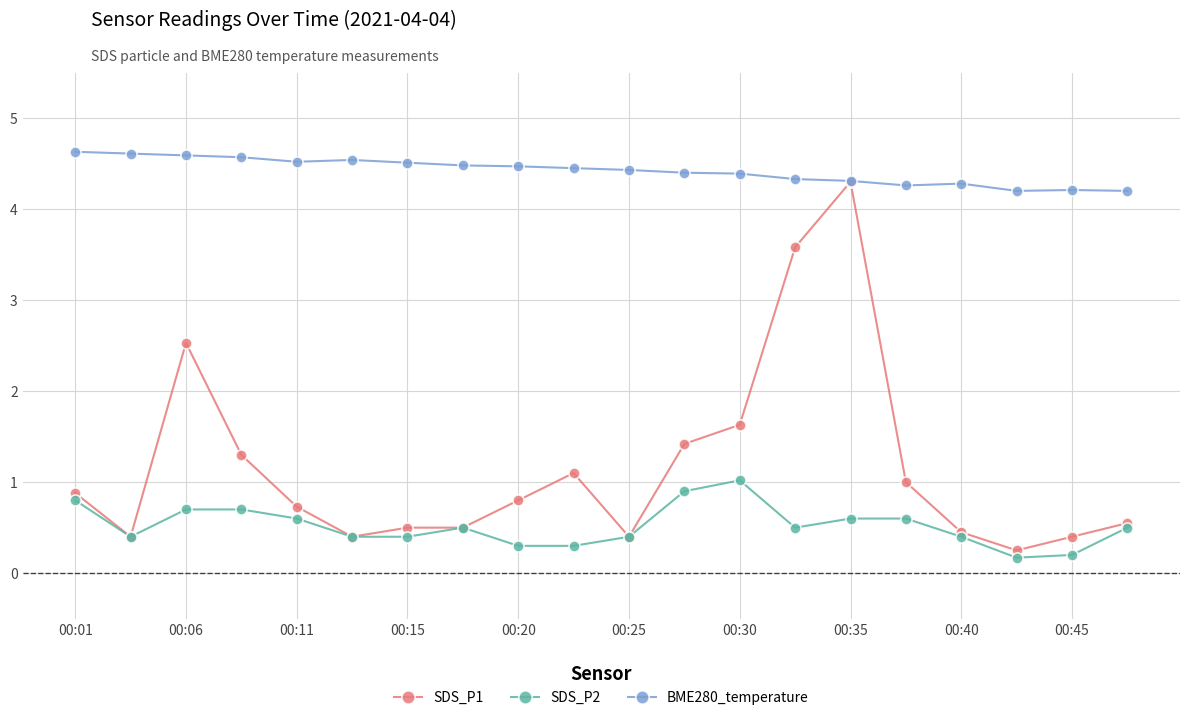

Rank the series by their average value, from highest to lowest.

BME280_temperature, SDS_P1, SDS_P2